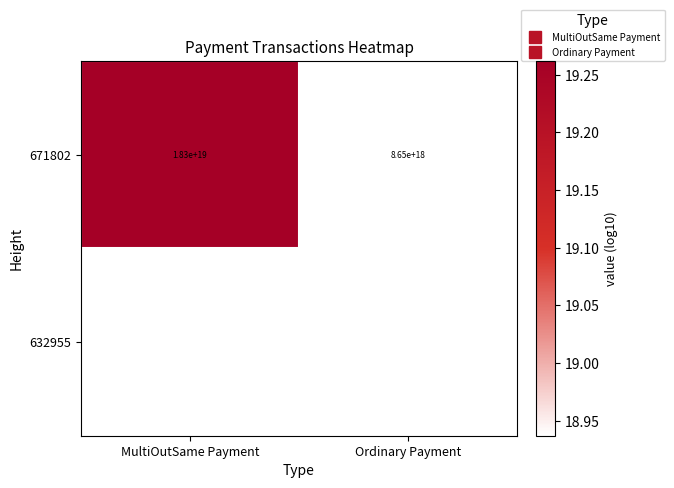

At how many categories does at least one series exceed 19?

1